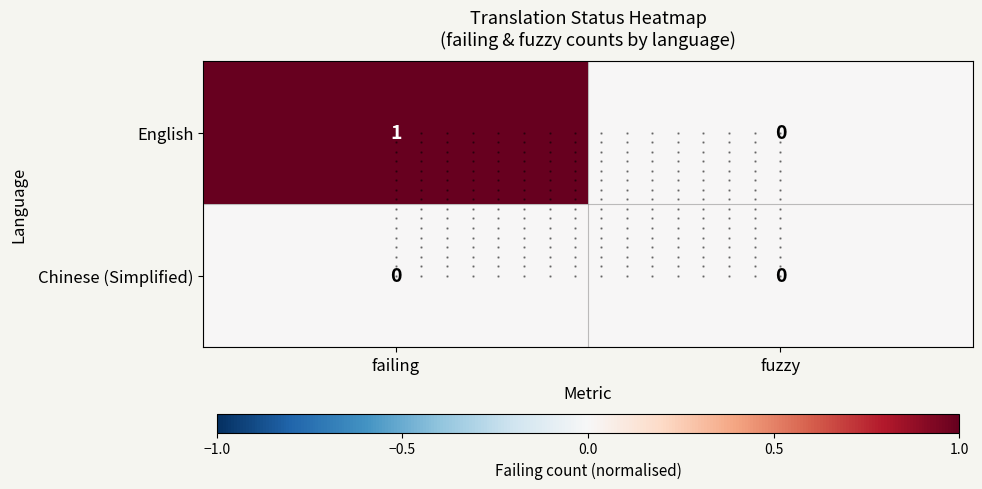

Rank the series at failing from lowest to highest value.

Chinese (Simplified), English